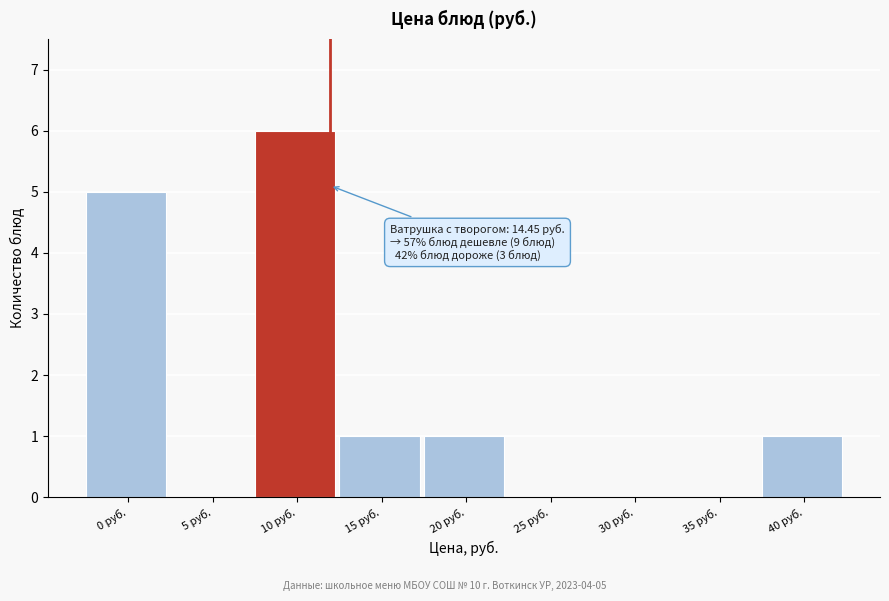

Reading right to left, list all the values displayed in this chart.

40 руб.=1	35 руб.=0	30 руб.=0	25 руб.=0	20 руб.=1	15 руб.=1	10 руб.=6	5 руб.=0	0 руб.=5